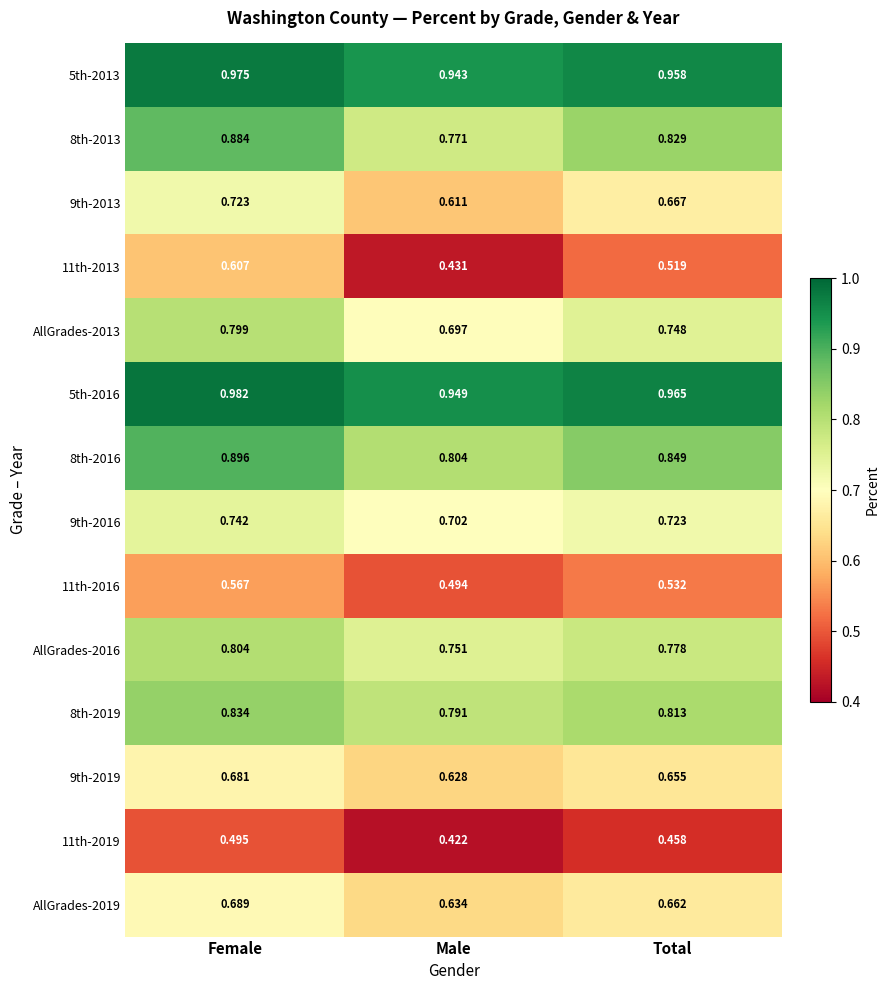

Which category has the highest value across all series?

Female